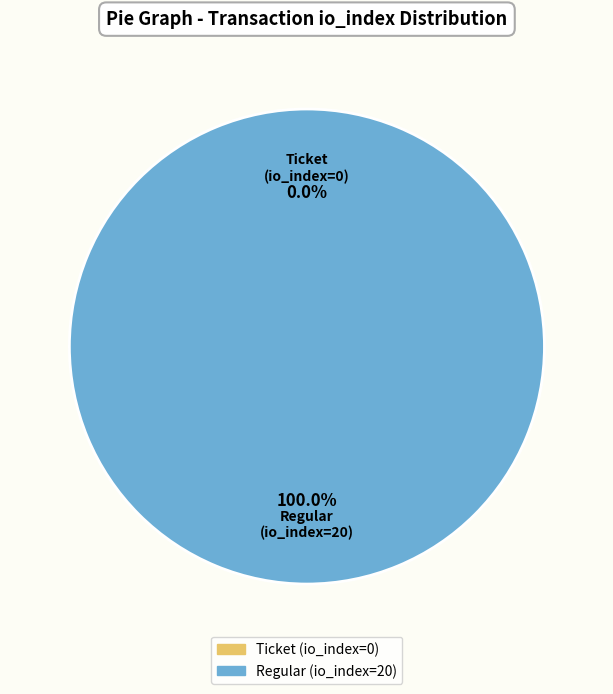

Is Ticket (io_index=0) the majority of the pie?

No